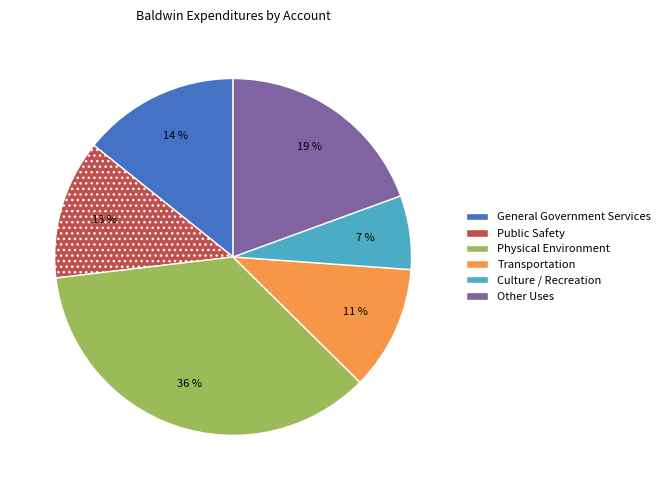

Combined, do Other Uses and Physical Environment account for over 50%?

Yes